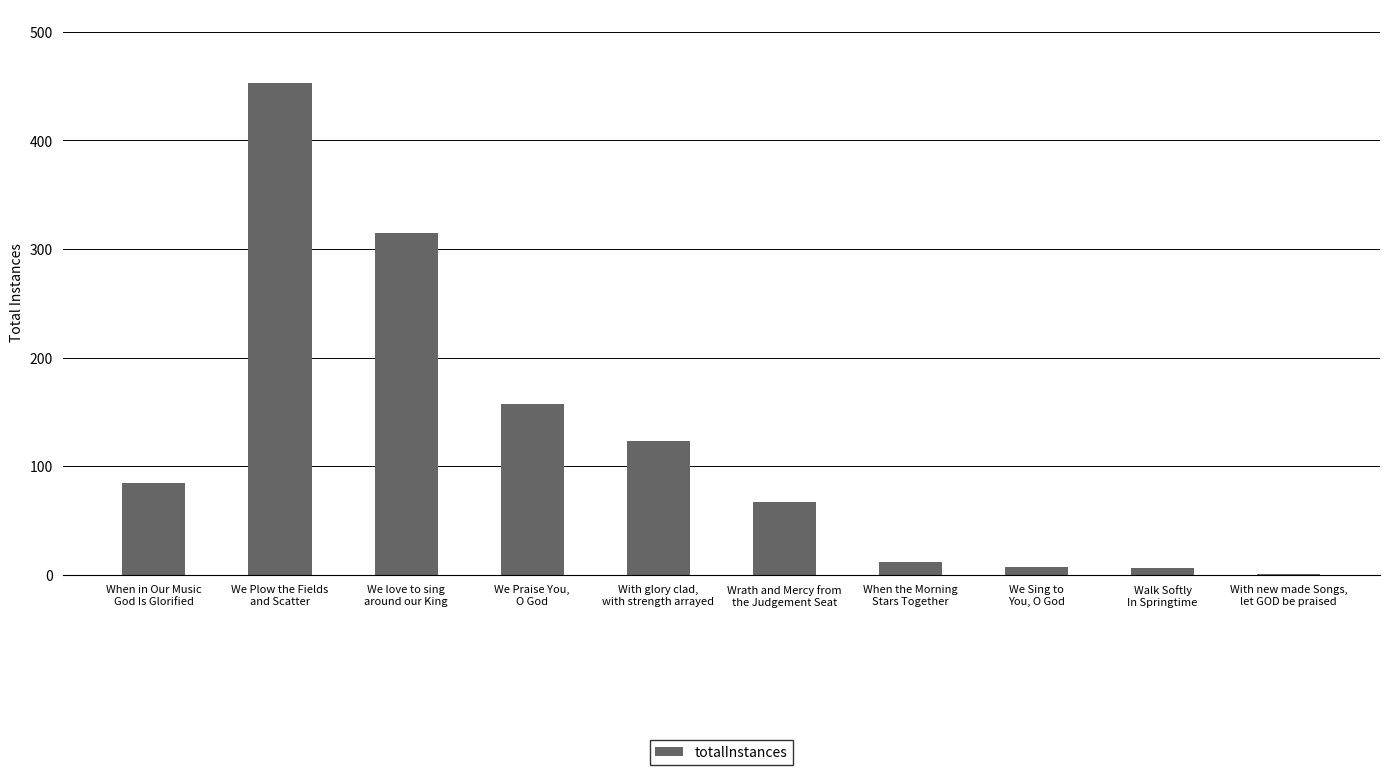

At which label is the value closest to 227?

We Praise You,
O God